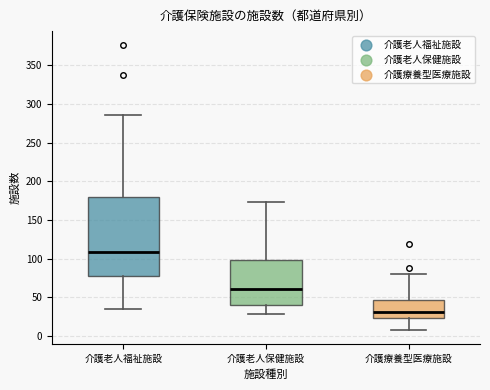

Reading left to right, transcribe this box plot: for each box, give where its median line is, the range the box spans, and where its two whiskers end, as read against the y-axis. The values are not printed on the chart, so give them approximately, as read against the axis.

介護老人福祉施設: median 110, box 80 to 180, whiskers 35 to 285
介護老人保健施設: median 60, box 40 to 100, whiskers 30 to 175
介護療養型医療施設: median 30, box 25 to 45, whiskers 10 to 80